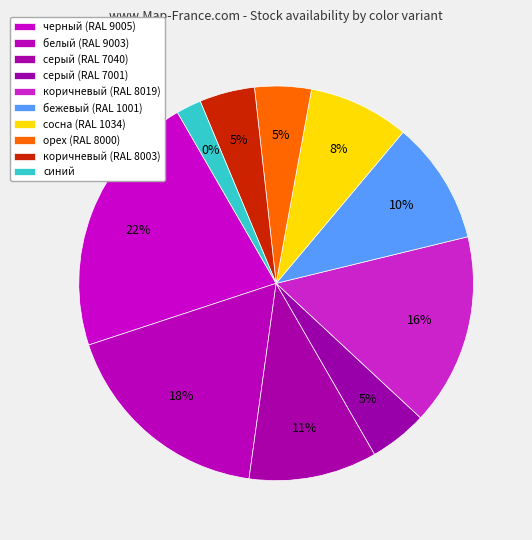

The серый (RAL 7001) slice represents 5% of the pie. True or false?

True